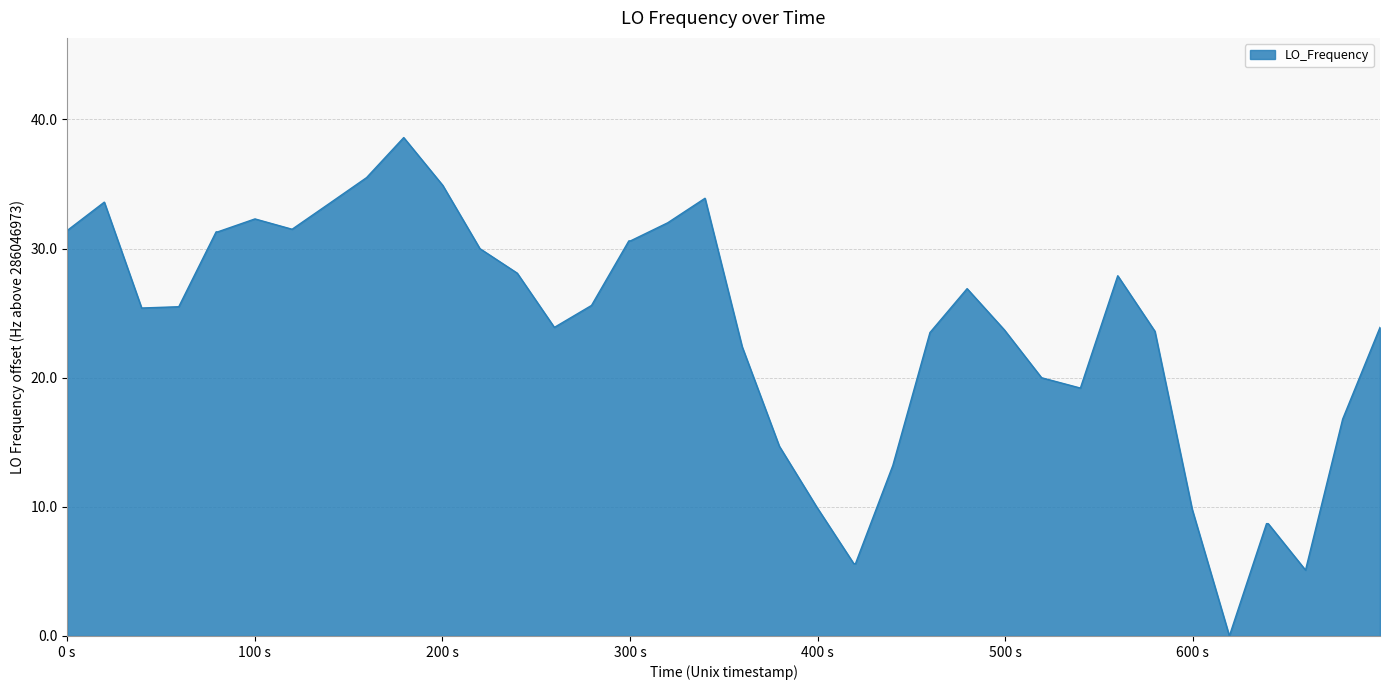

How many values are above zero?

39